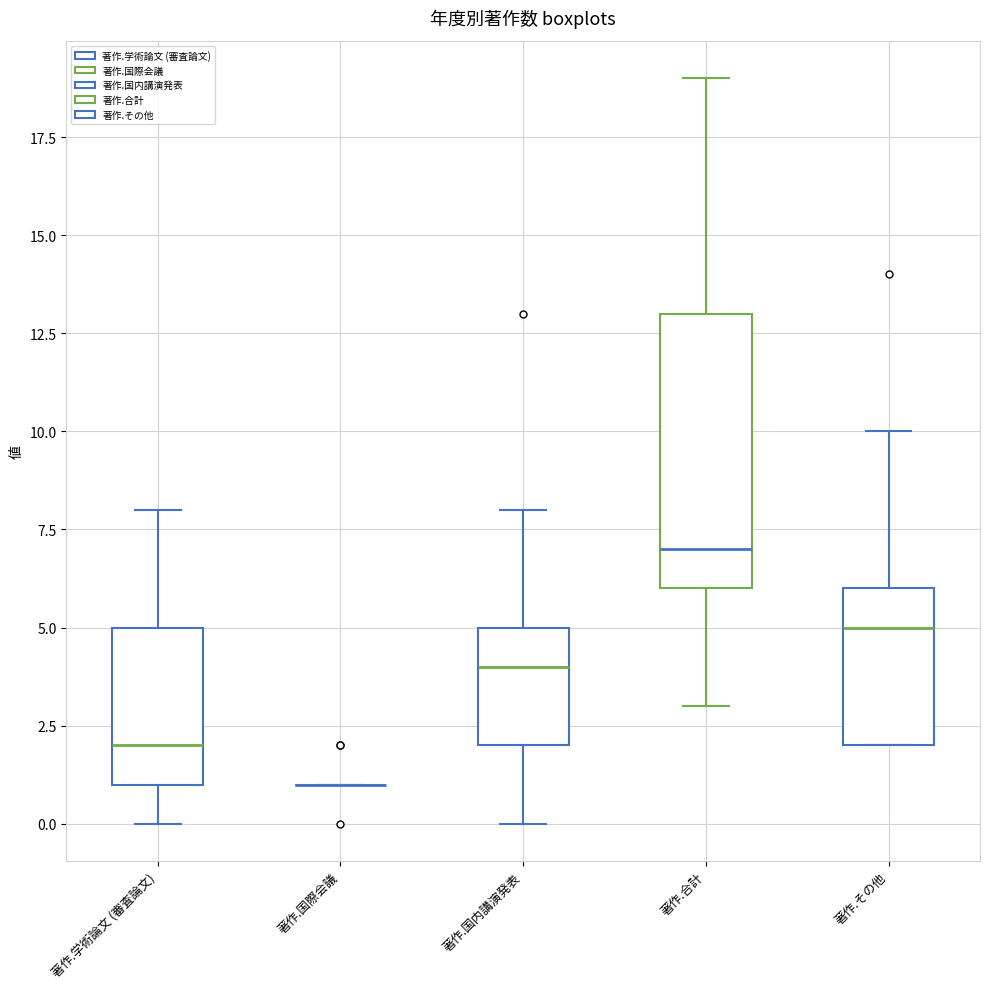

Where does the upper whisker of the box for 著作.学術論文 (審査論文) end on the y-axis? The values are not printed on the chart, so give them approximately, as read against the axis.

8